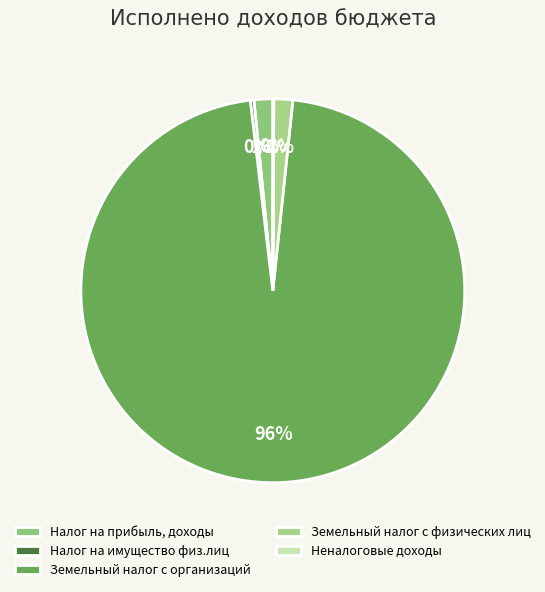

To the nearest percent, what is the difference between the Земельный налог с физических лиц and Налог на имущество физ.лиц slice percentages?

1%